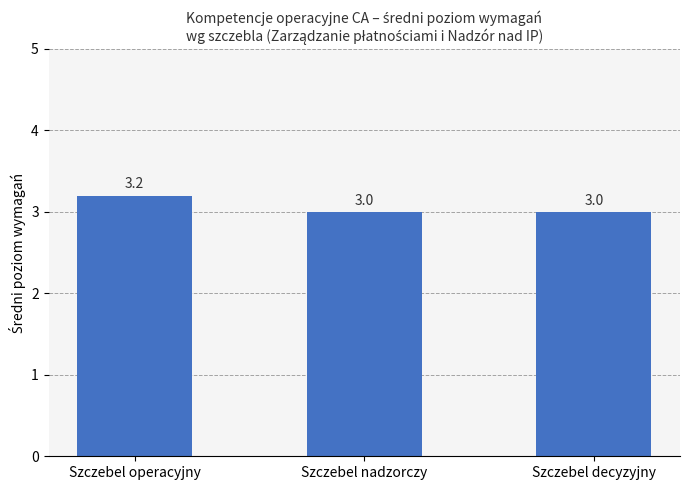

What value does the data have at Szczebel nadzorczy?

3.0